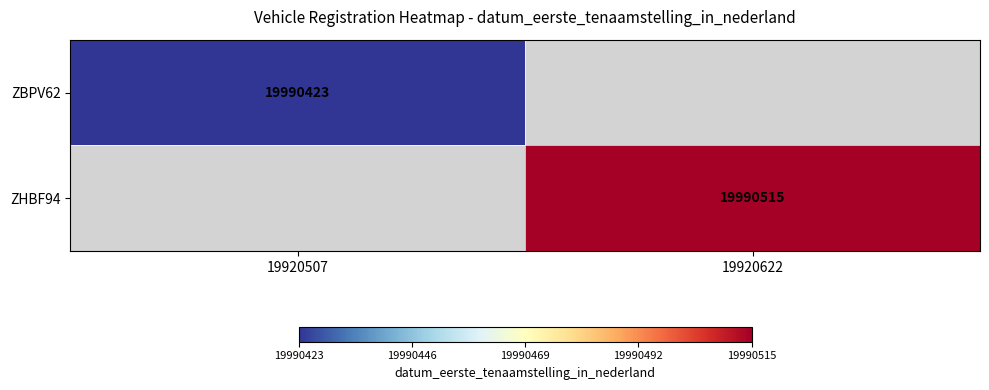

True or false: ZHBF94 has a value of 11832614 at 19920622.

False